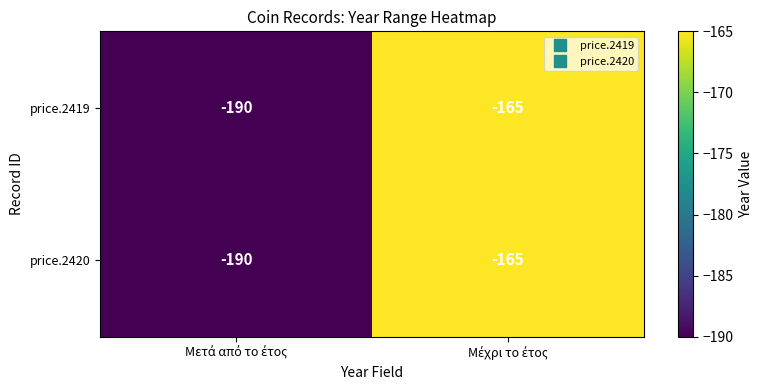

What is the maximum value shown in the chart?

-165